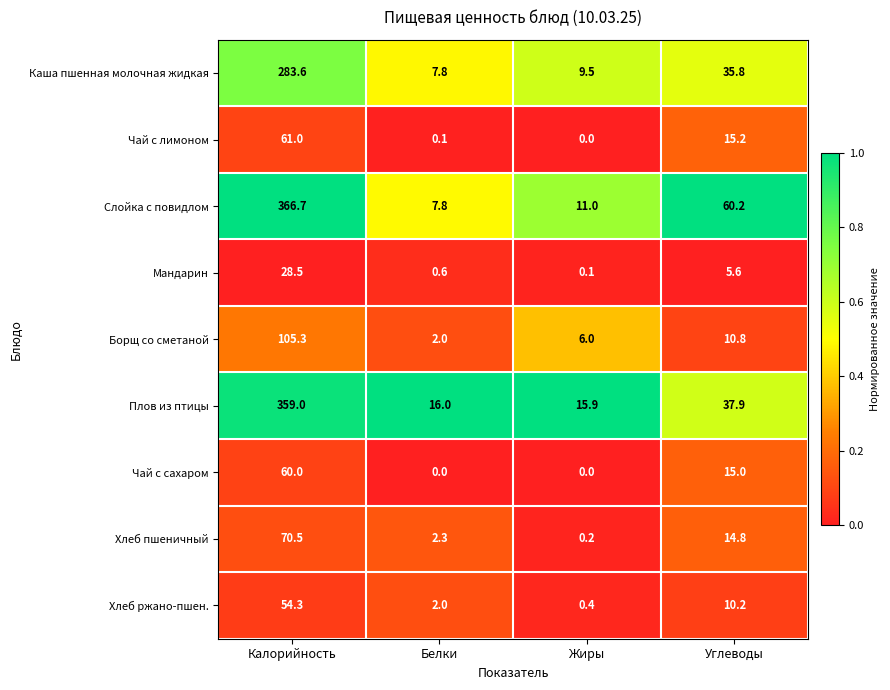

What is the total value across all series at Белки?

38.6